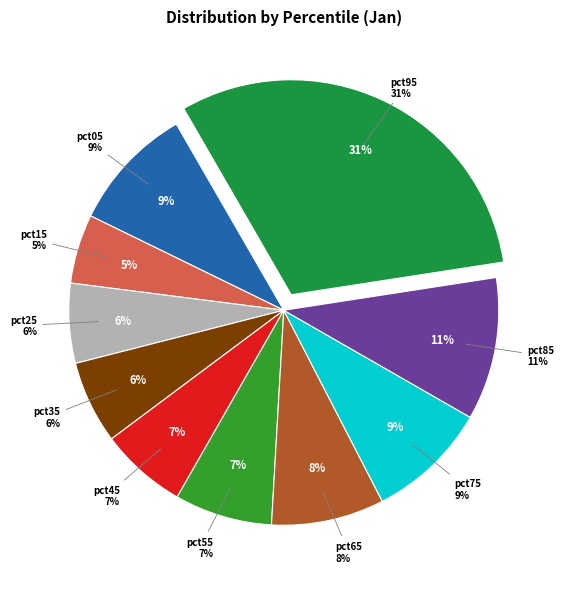

Does pct95 represent more than half of the total?

No